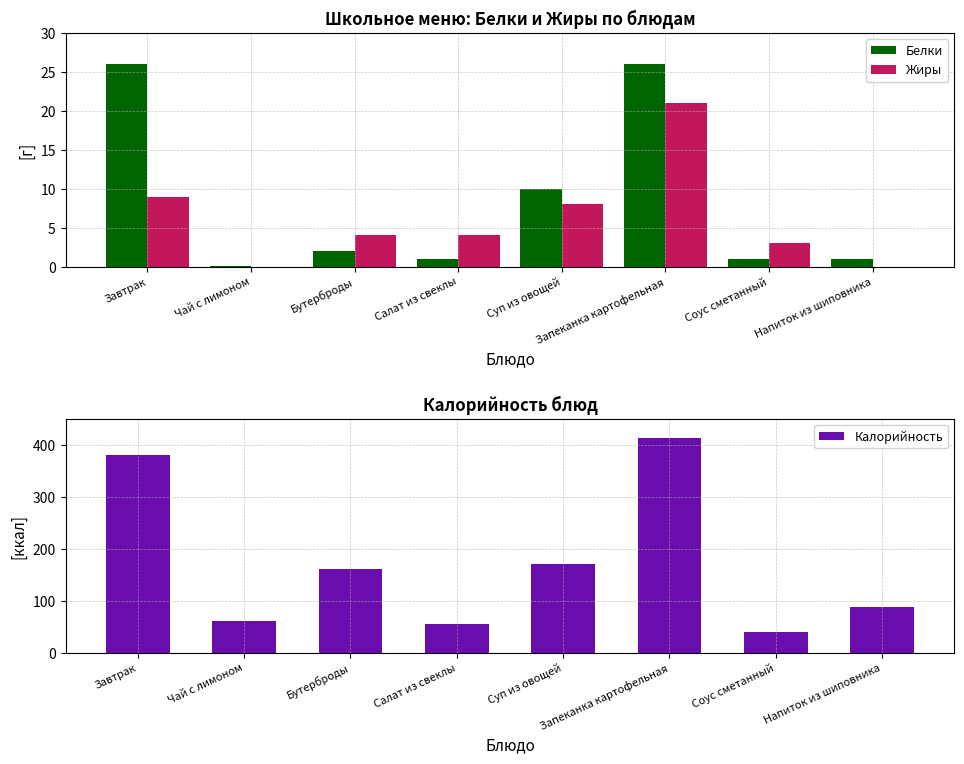

What is the label of the 1st bar from the right?

Напиток из шиповника